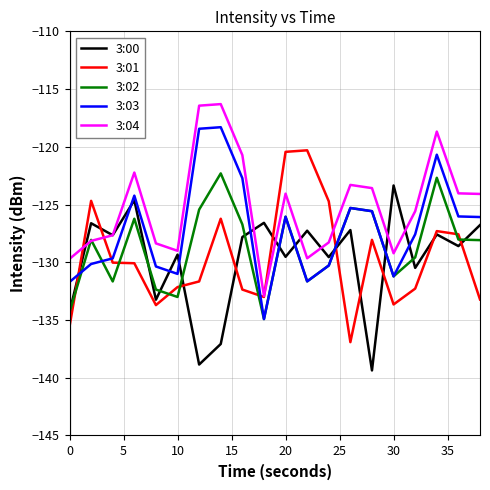

True or false: 3:03 and 3:04 cross at least once.

False